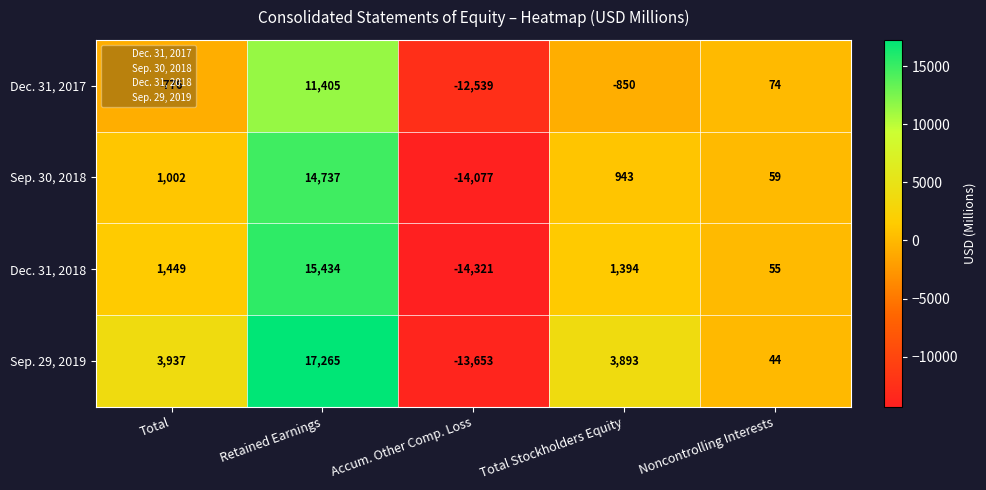

At which category is the sum across all series the highest?

Retained Earnings